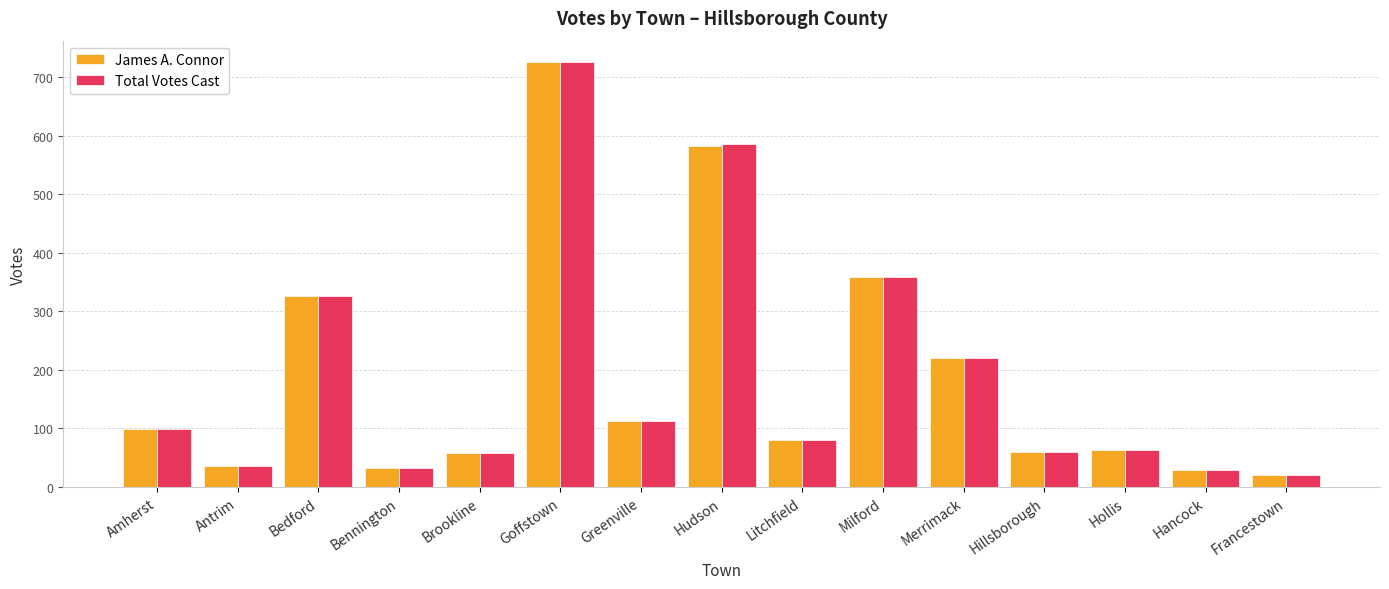

Are the bars grouped side by side (vs. stacked)?

Yes